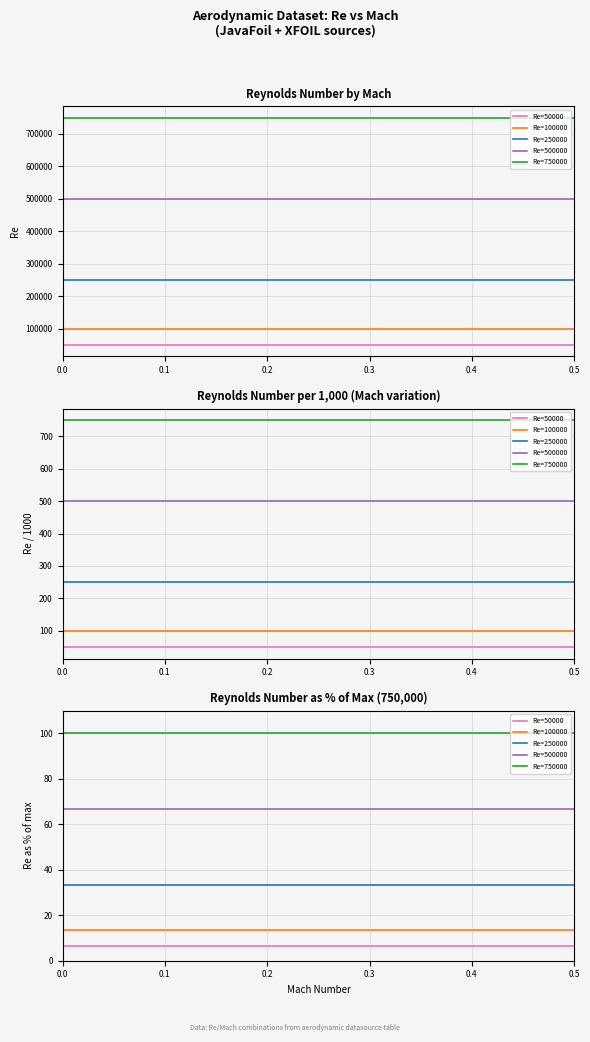

At 0.2, list the series in order from largest to smallest.

Re=750000, Re=500000, Re=250000, Re=100000, Re=50000